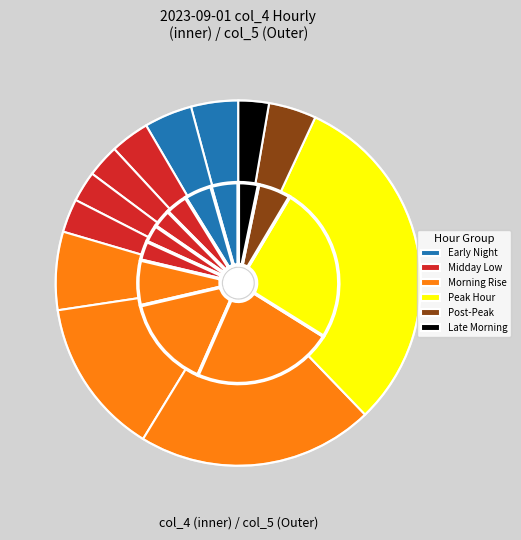

Rank the categories by value from lowest to highest.

11:00, 04:00, 03:00, 05:00, 02:00, 00:00, 10:00, 01:00, 06:00, 07:00, 08:00, 09:00